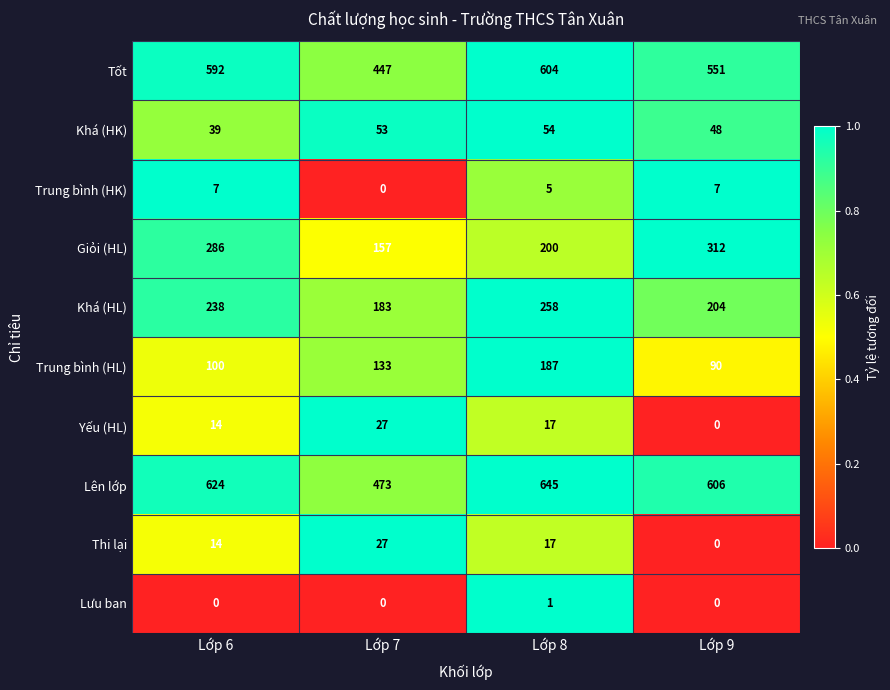

Between Lớp 8 and Lớp 9, which series saw the biggest shift?

Giỏi (HL)